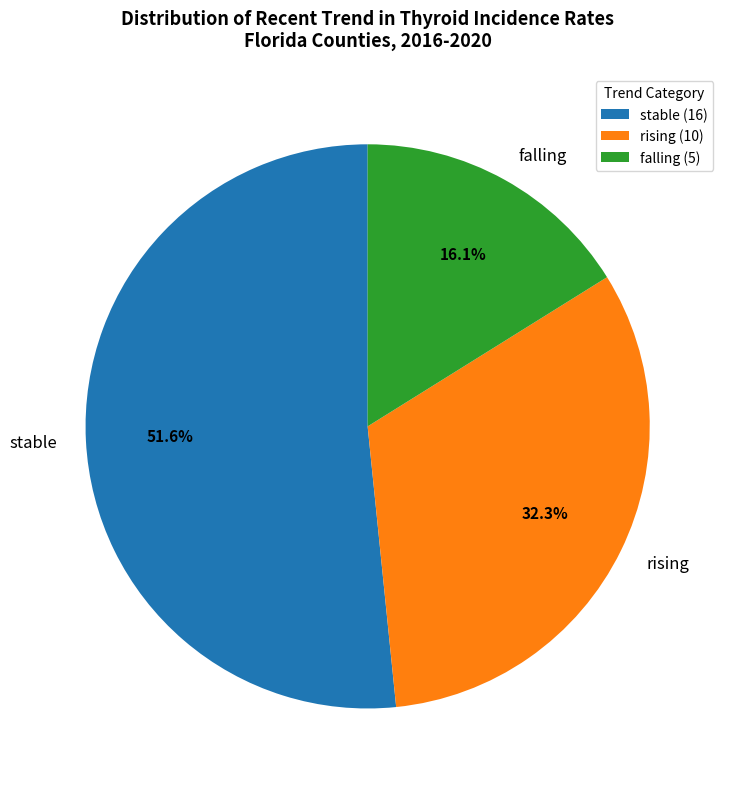

Which slice is the smallest?

falling